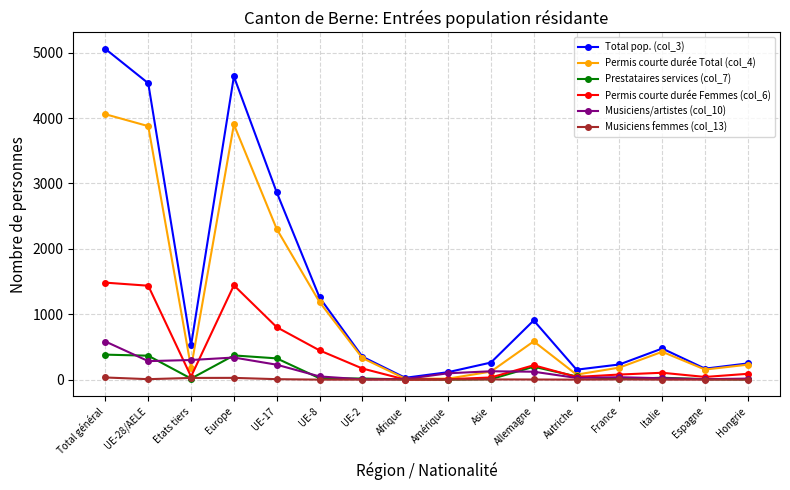

What is the difference between the maximum and minimum values in the Permis courte durée Total (col_4) series?

4044